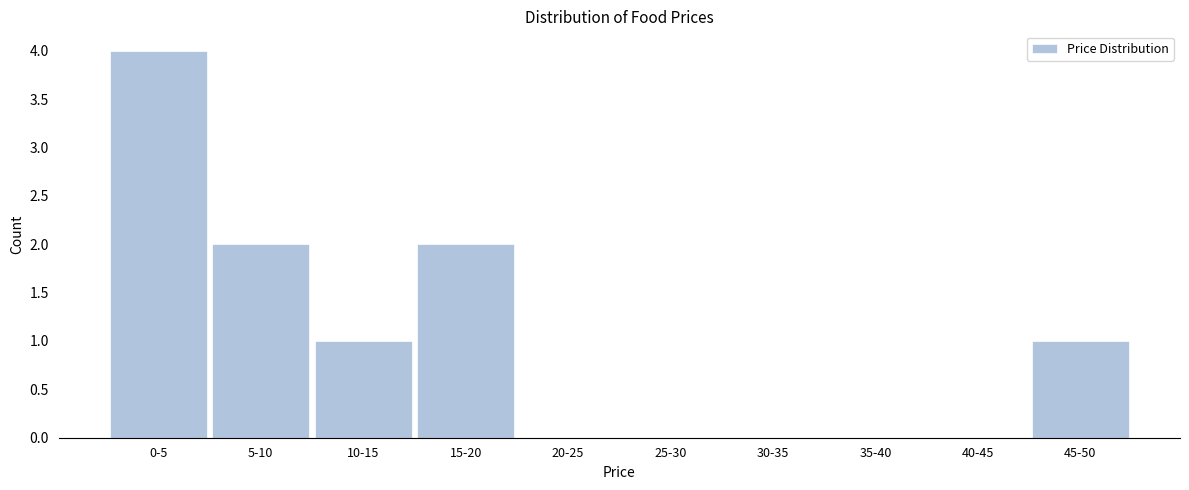

Reading right to left, what are all the values shown in this chart?

45-50=1	40-45=0	35-40=0	30-35=0	25-30=0	20-25=0	15-20=2	10-15=1	5-10=2	0-5=4